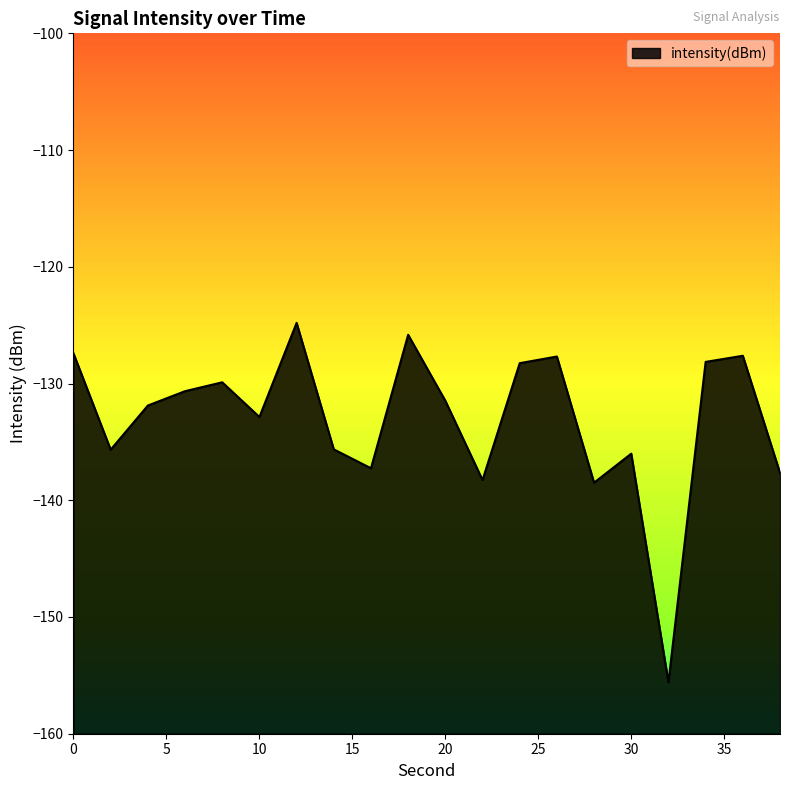

What is the difference between the maximum and minimum values?

30.8